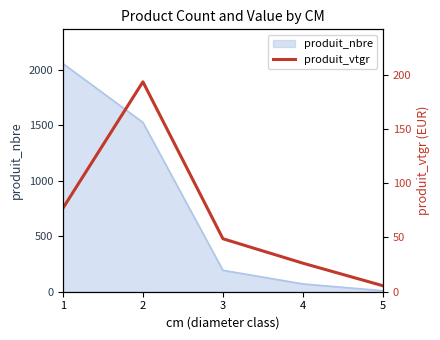

The value at 2 is 72.3. True or false?

False